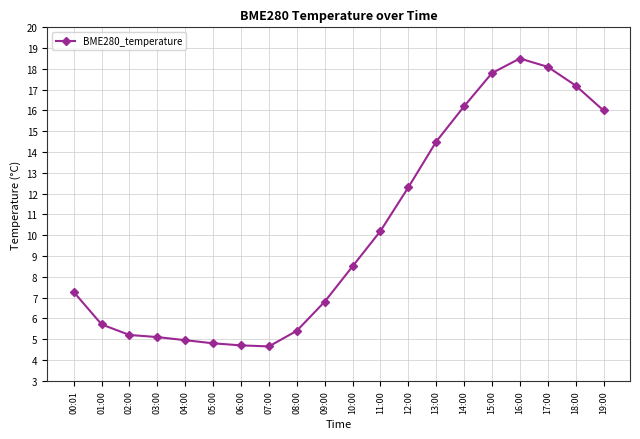

Reading left to right, list all the values displayed in this chart.

7.3	5.7	5.2	5.1	5.0	4.8	4.7	4.7	5.4	6.8	8.5	10.2	12.3	14.5	16.2	17.8	18.5	18.1	17.2	16.0